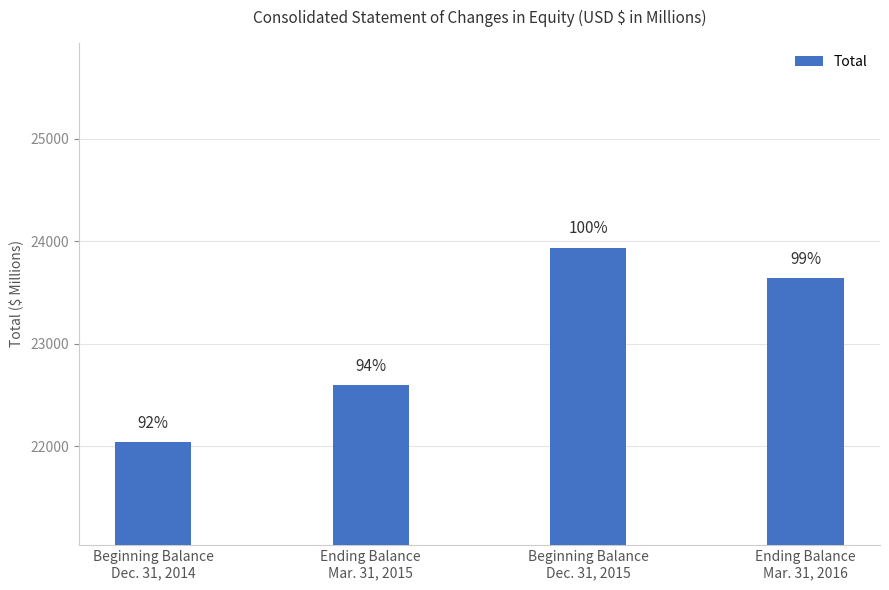

How many bars are there in total?

4